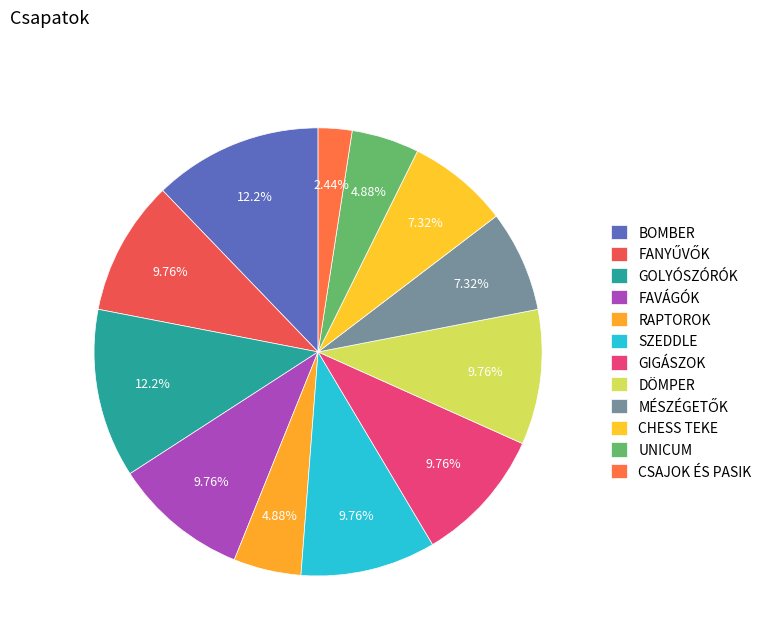

Is it true that GOLYÓSZÓRÓK is 12% of the pie?

True